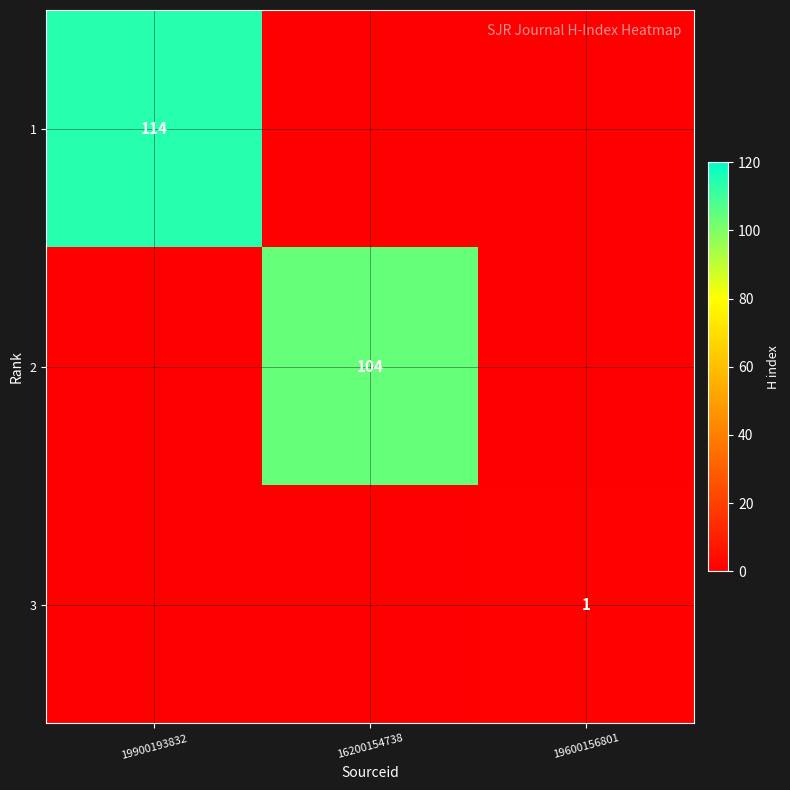

The 3 series shows 1 at 19600156801. True or false?

True